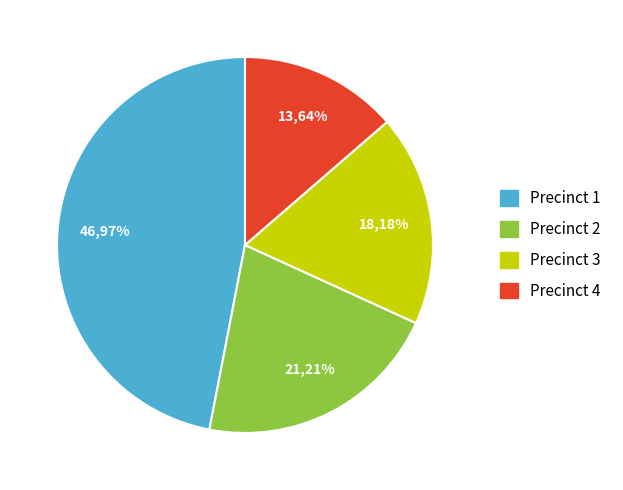

Count the number of slices in the pie.

4